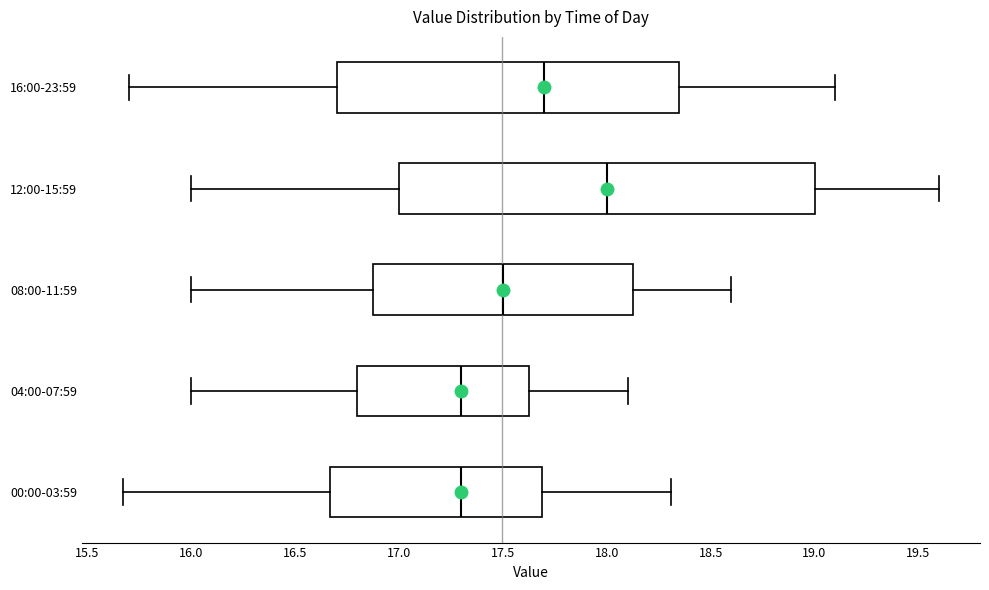

Reading bottom to top, read every box against the x-axis: the position of its median line, the range the box covers, and the ends of its whiskers. The values are not printed on the chart, so give them approximately, as read against the axis.

00:00-03:59: median 17.30, box 16.65 to 17.70, whiskers 15.65 to 18.30
04:00-07:59: median 17.30, box 16.80 to 17.65, whiskers 16.00 to 18.10
08:00-11:59: median 17.50, box 16.90 to 18.15, whiskers 16.00 to 18.60
12:00-15:59: median 18.00, box 17.00 to 19.00, whiskers 16.00 to 19.60
16:00-23:59: median 17.70, box 16.70 to 18.35, whiskers 15.70 to 19.10